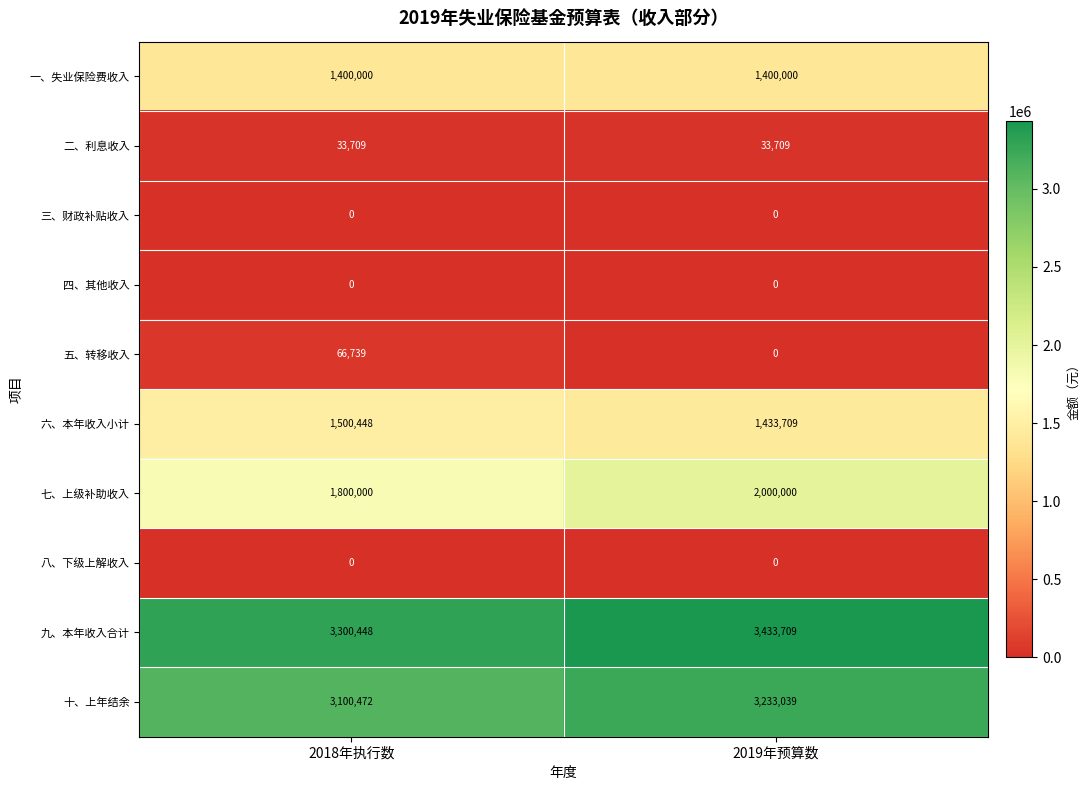

What is the spread (max minus min) of values at 2018年执行数?

3300448